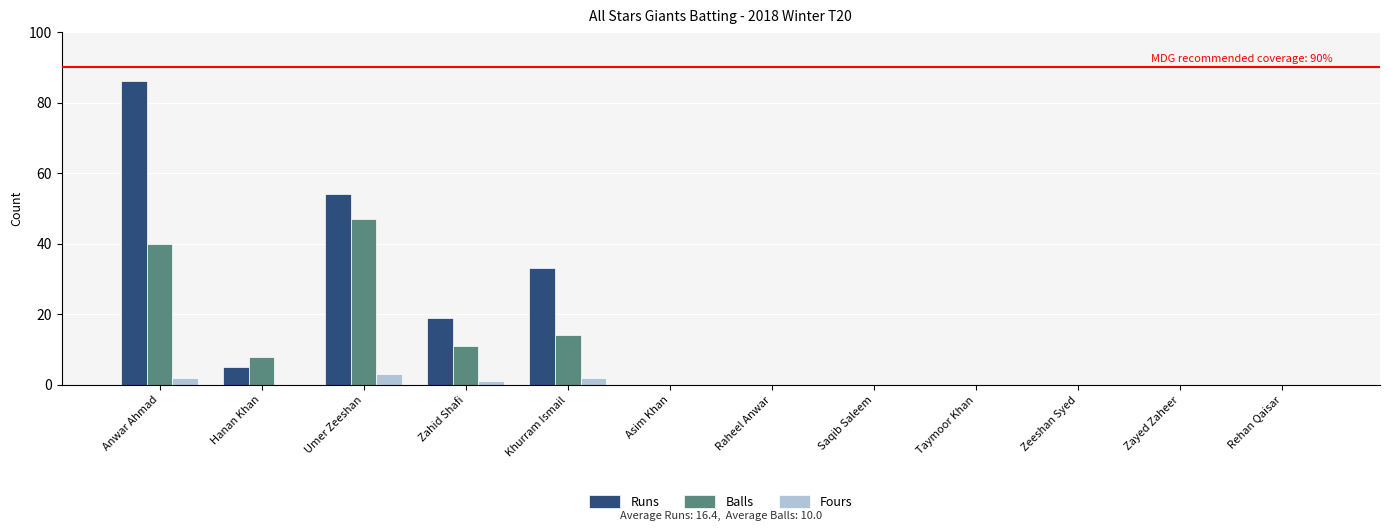

What is the maximum value shown in the chart?

86